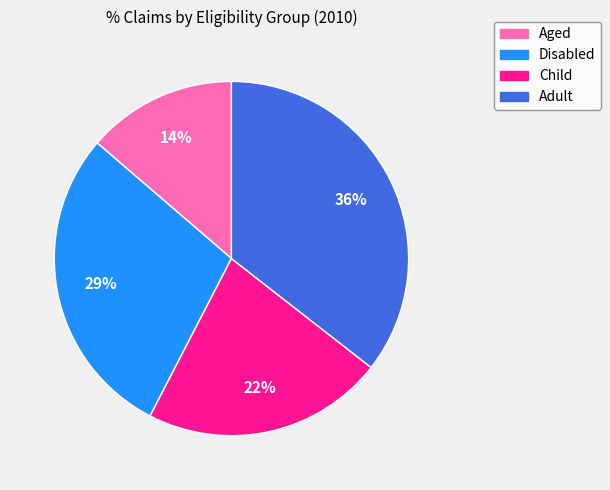

Is it true that Adult is 36% of the pie?

True